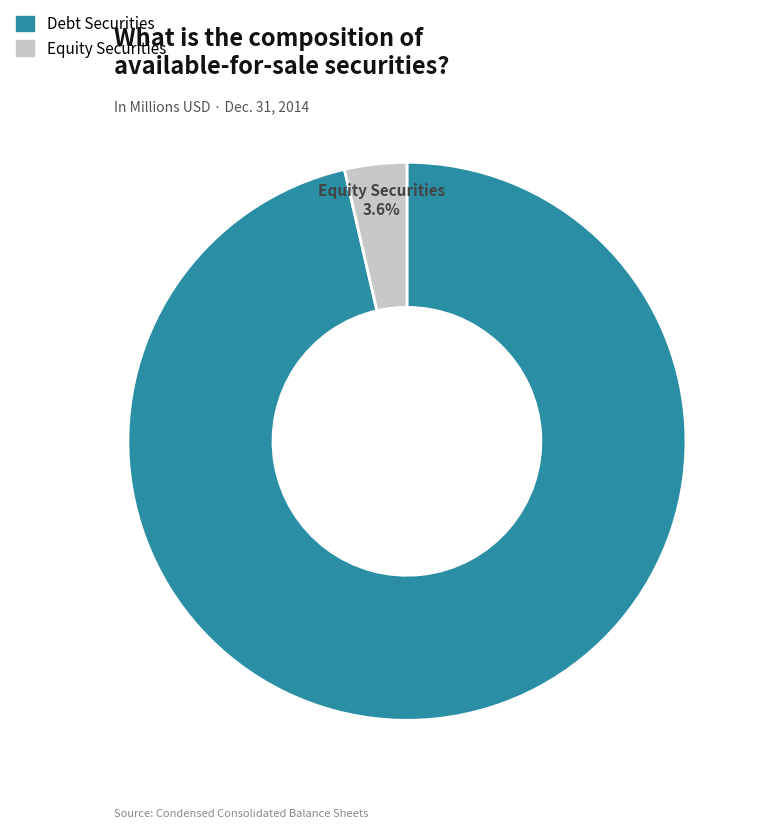

Does any single category account for the majority?

Yes